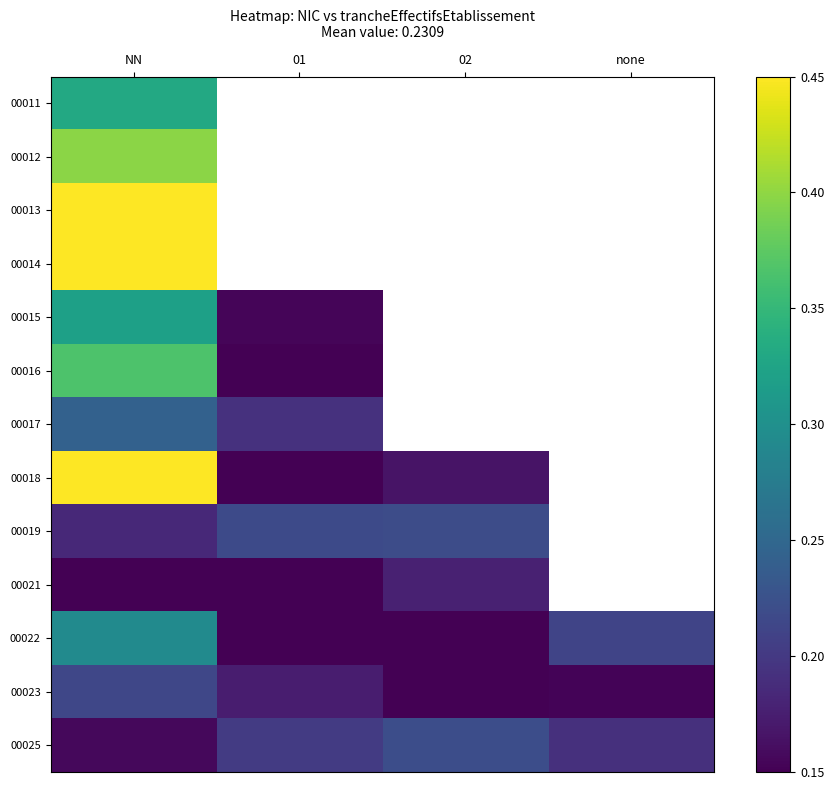

Which series has the widest spread of values?

00018